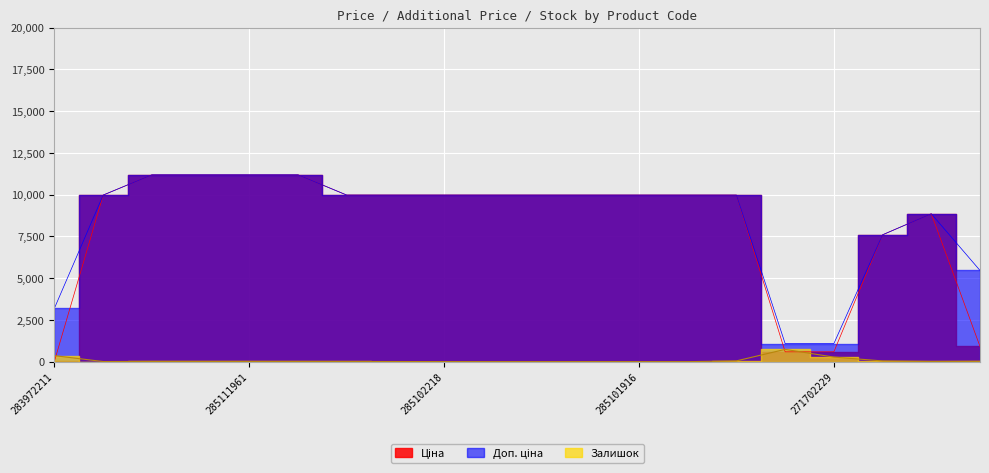

What is the label of the 10th point from the right?

285102120